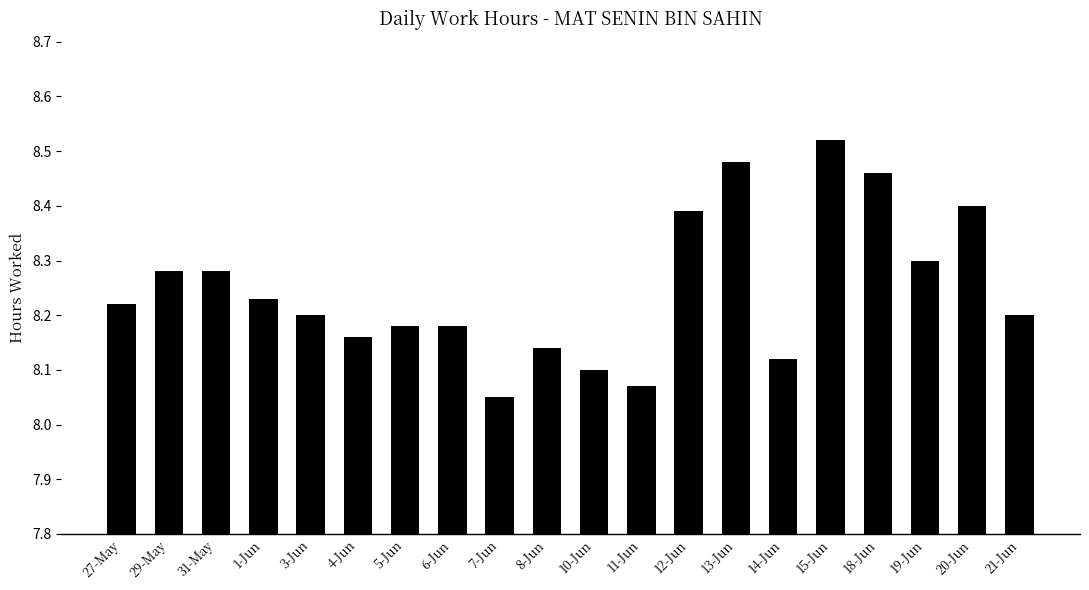

What is the sum of all values?

165.0